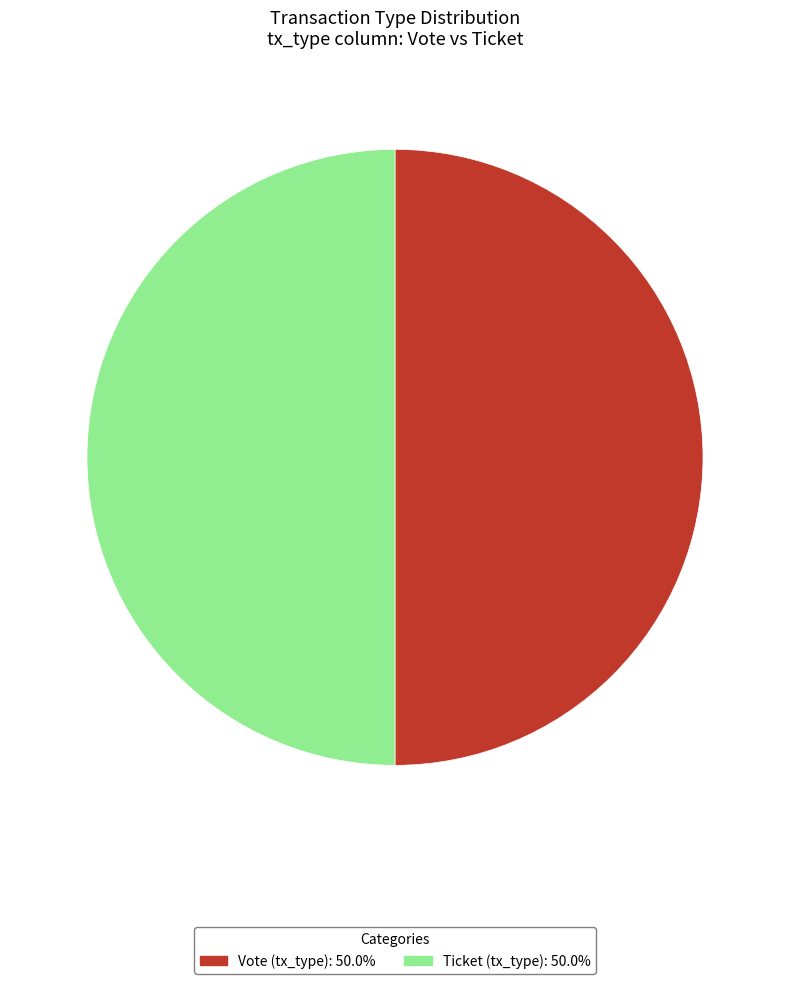

The Ticket slice represents 11% of the pie. True or false?

False